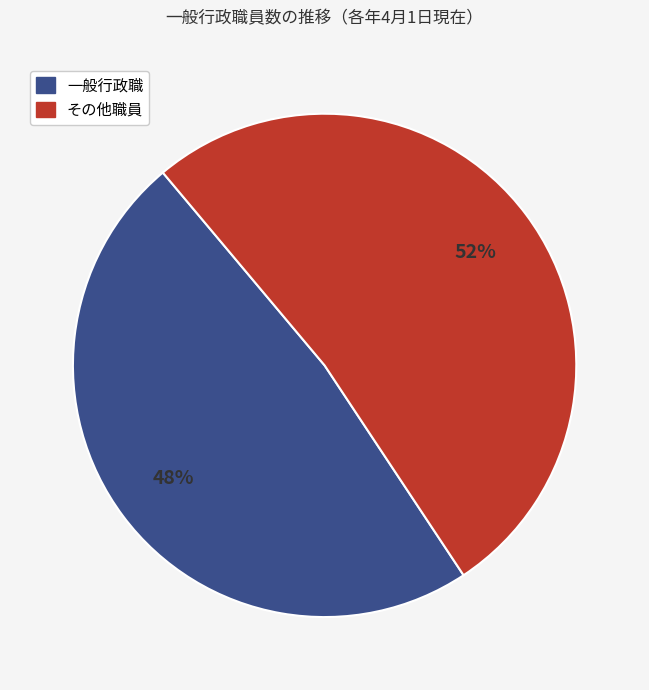

Rank the categories by value from lowest to highest.

一般行政職, その他職員